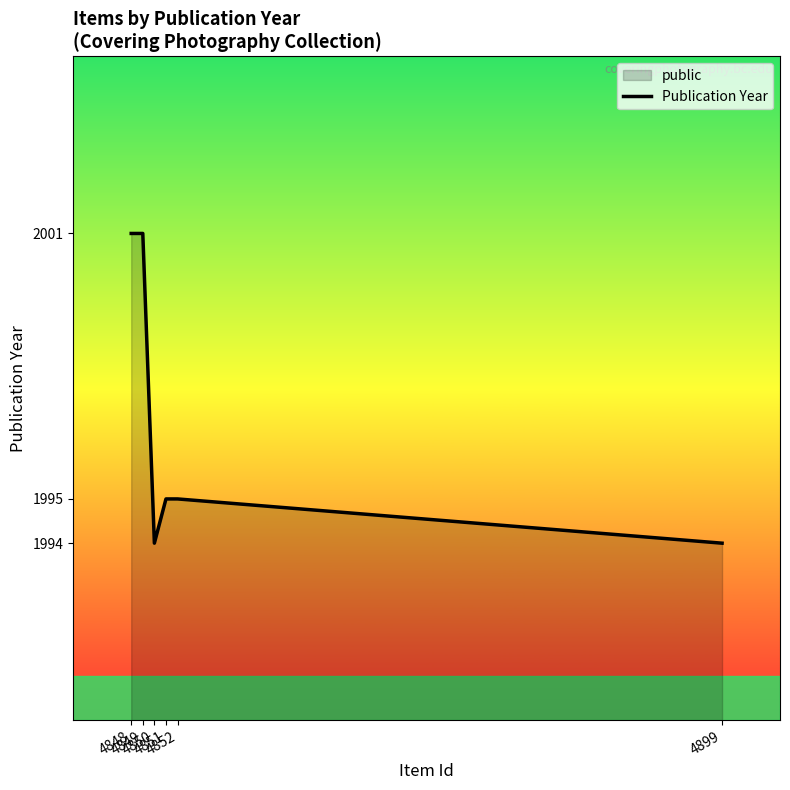

What is the maximum value shown in the chart?

2001